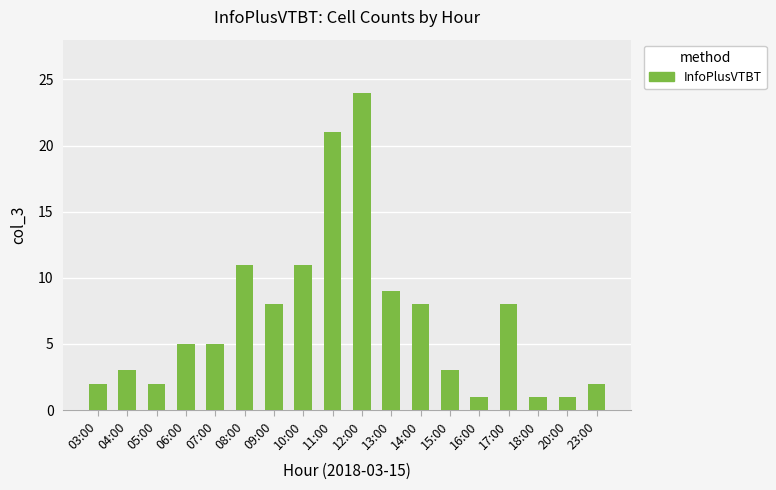

Which has a higher value, 09:00 or 12:00?

12:00